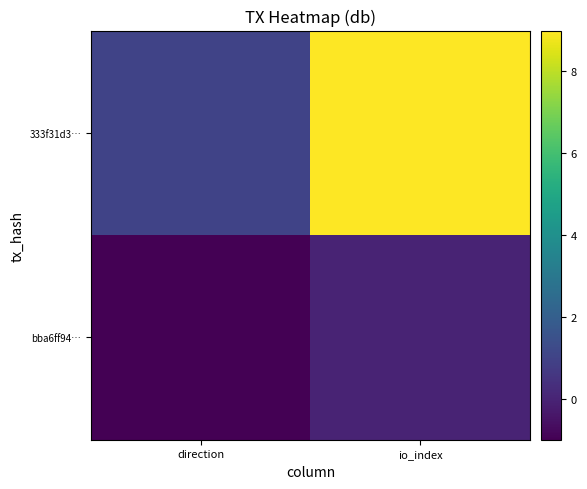

Reading right to left, list all the values displayed in this chart.

bba6ff94…: io_index=0	direction=-1
333f31d3…: io_index=9	direction=1